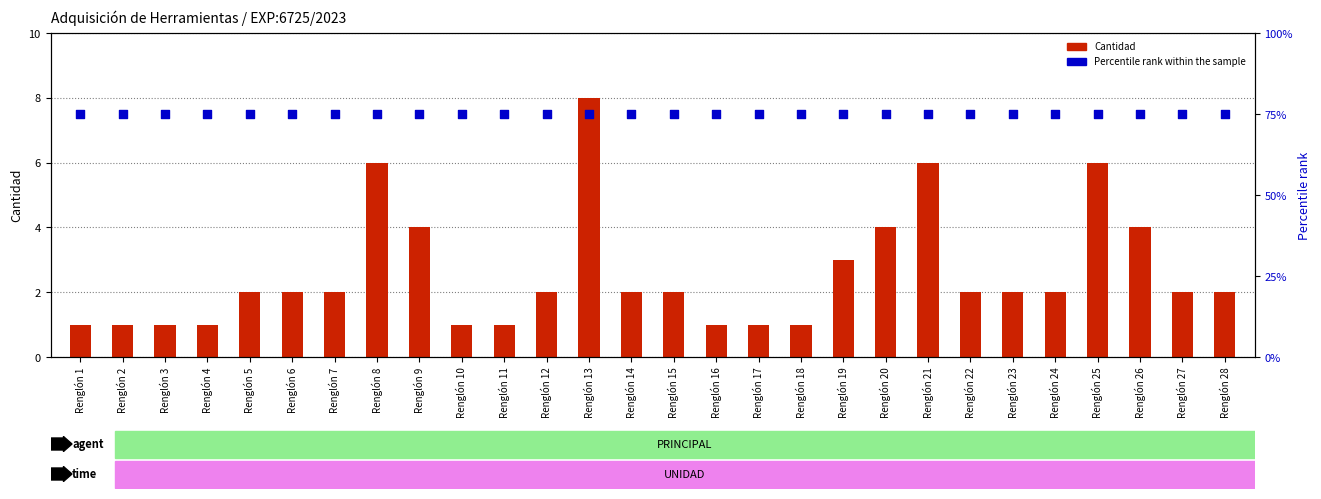

Which series has the widest spread of Y values?

Cantidad